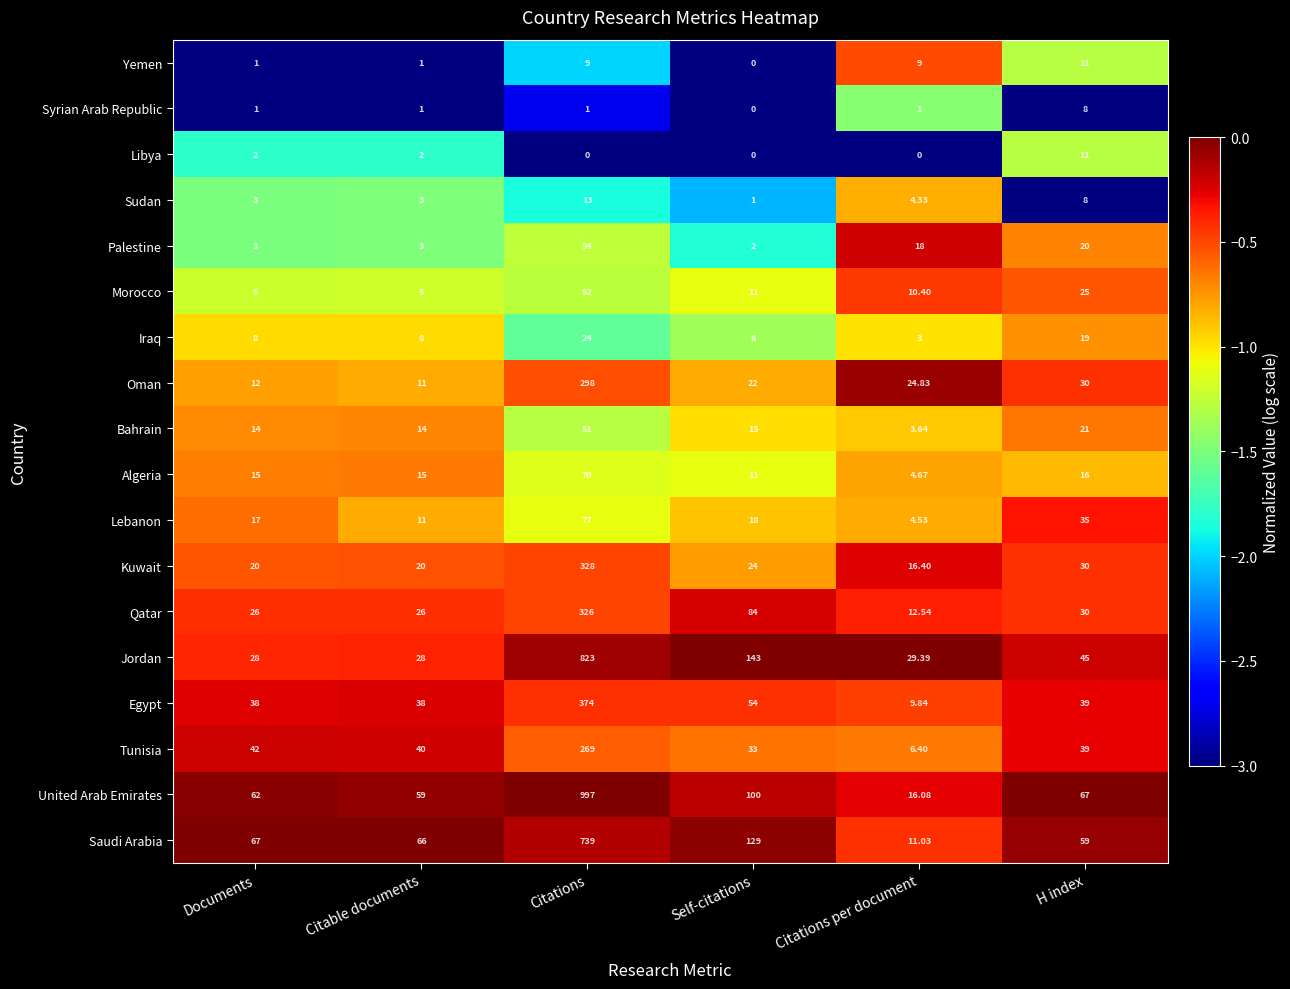

At Citations, list the series in order from smallest to largest.

Libya, Syrian Arab Republic, Yemen, Sudan, Iraq, Bahrain, Morocco, Palestine, Algeria, Lebanon, Tunisia, Oman, Qatar, Kuwait, Egypt, Saudi Arabia, Jordan, United Arab Emirates